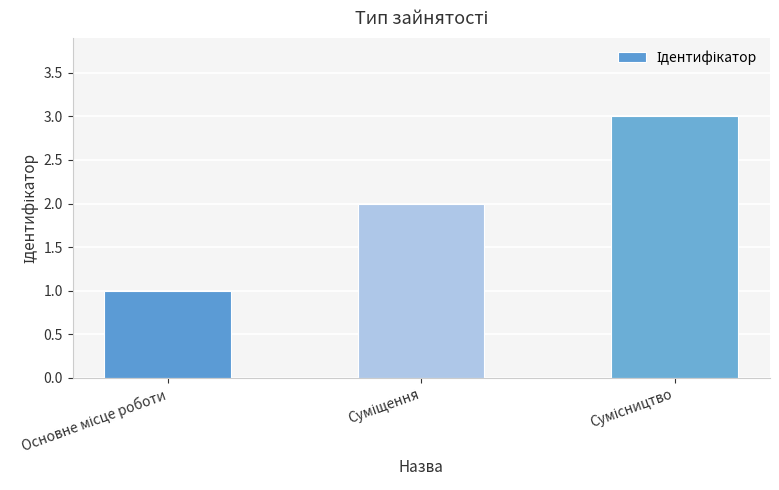

What is the maximum value shown in the chart?

3